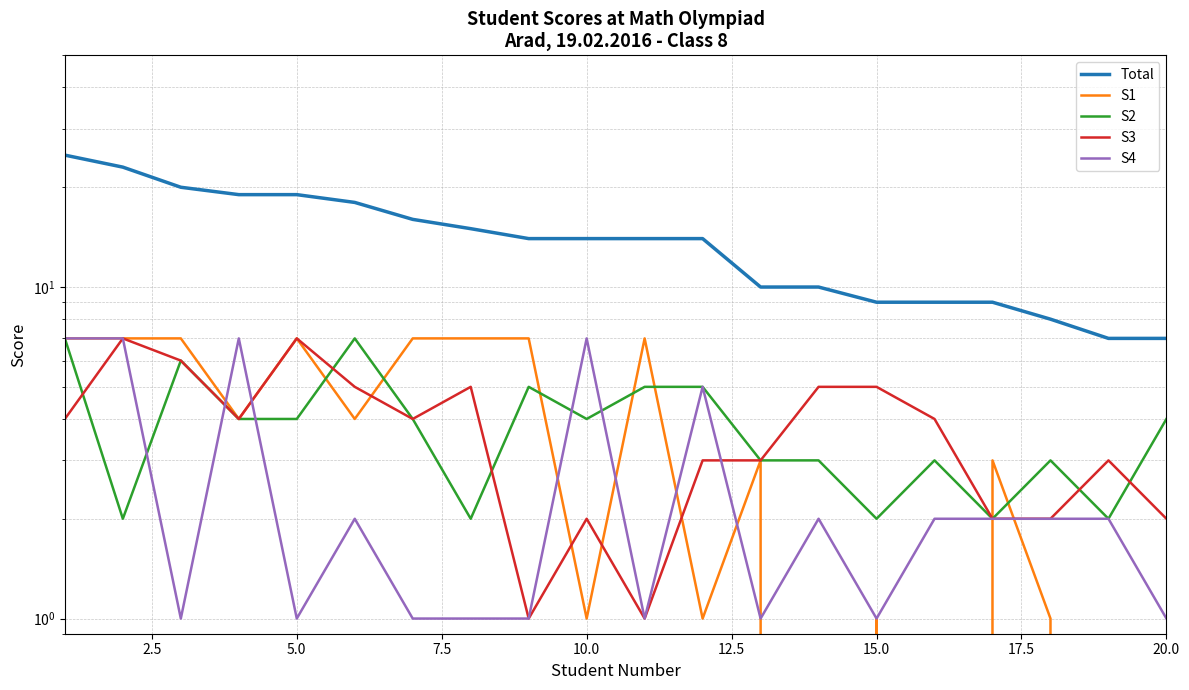

How many S4 values are between 1 and 5?

16